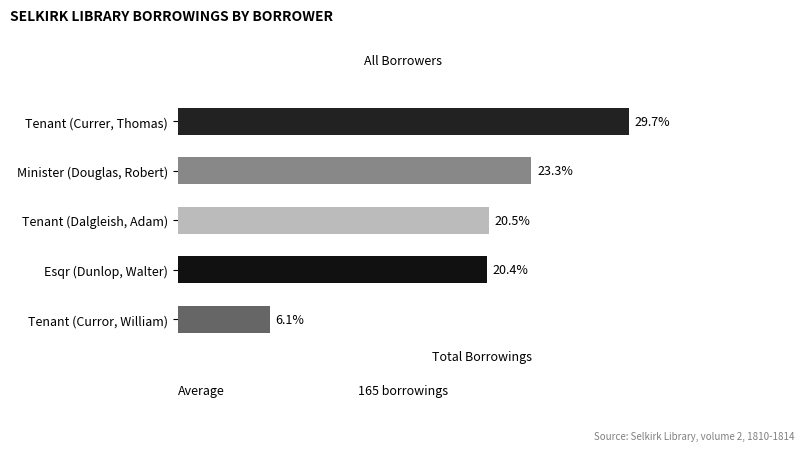

Rank the categories by value from highest to lowest.

Tenant (Currer, Thomas), Minister (Douglas, Robert), Tenant (Dalgleish, Adam), Esqr (Dunlop, Walter), Tenant (Curror, William)